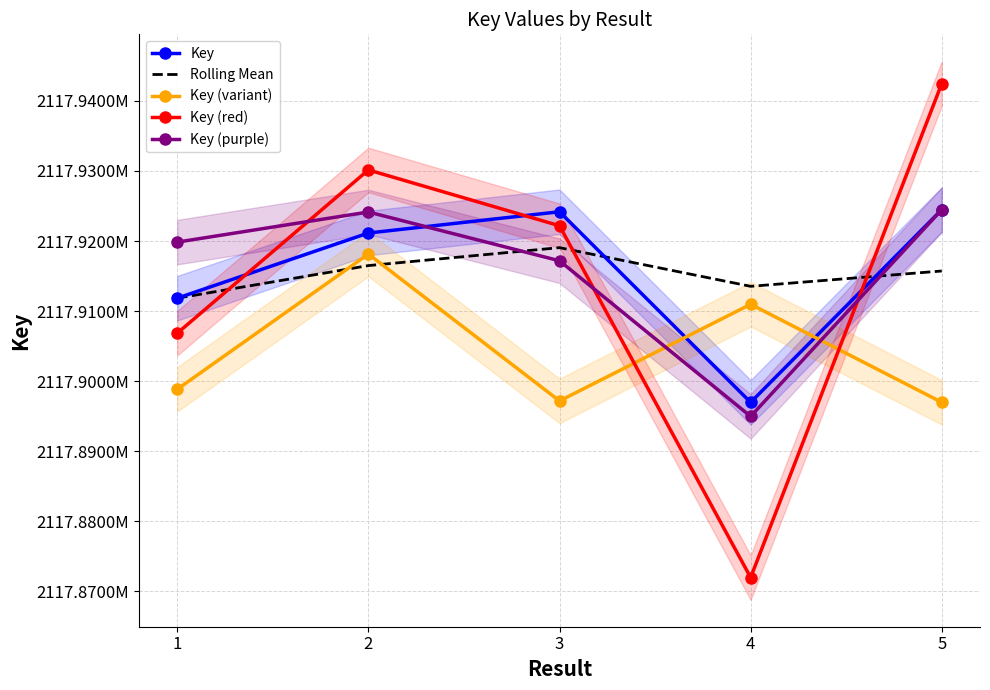

How many lines are shown in the chart?

5